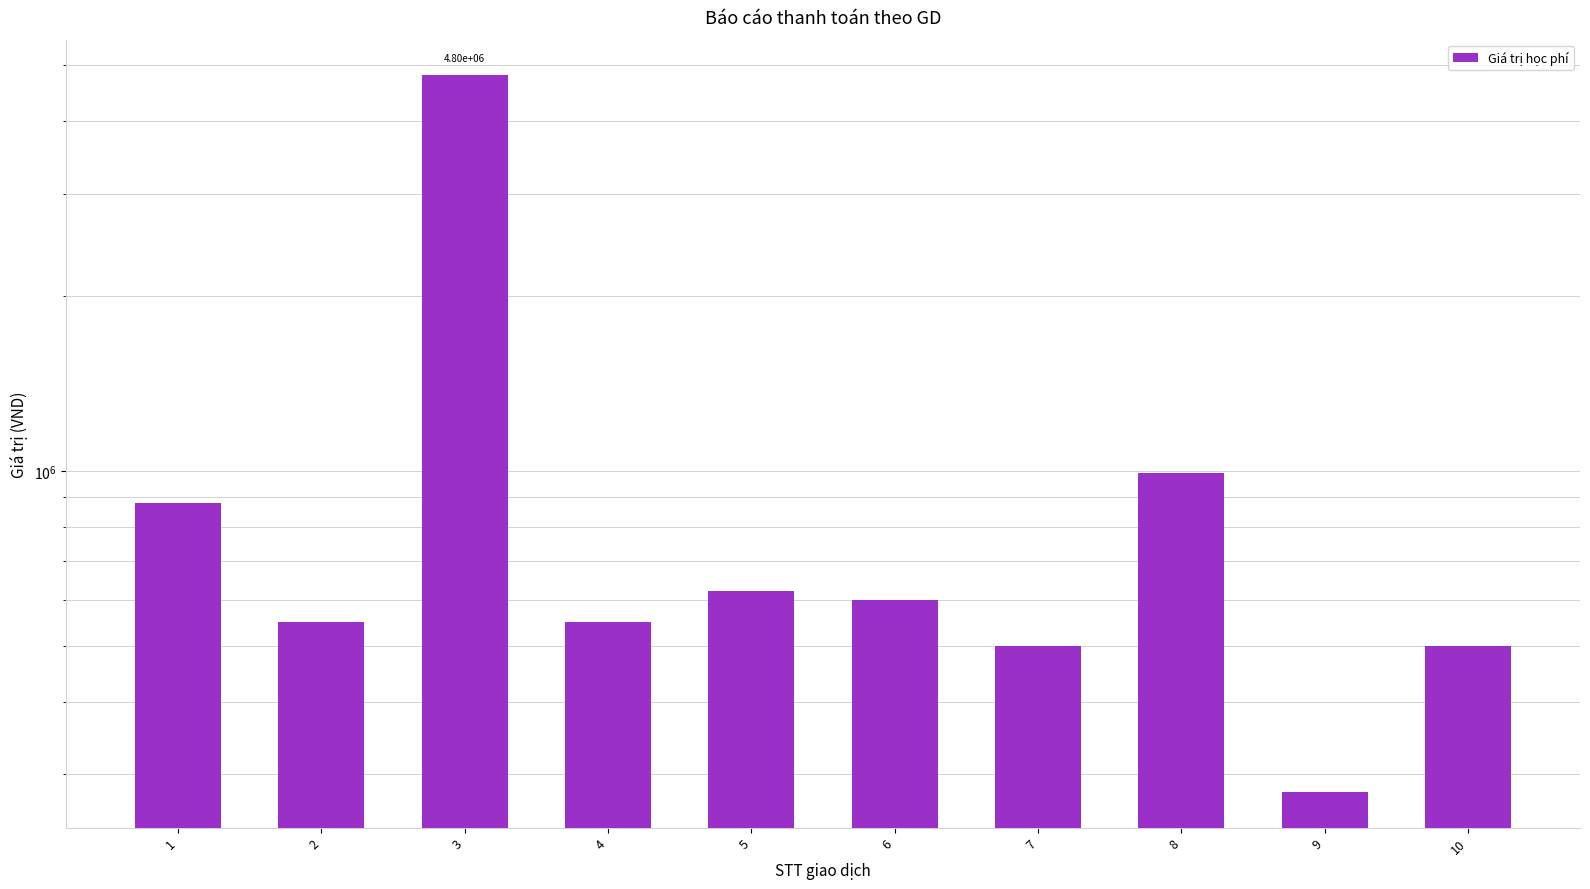

How many values exceed 600000?

4